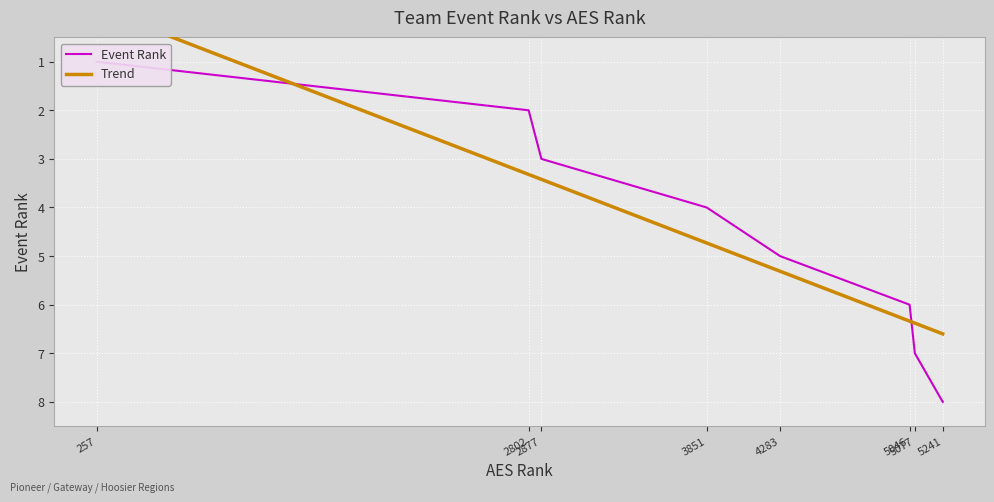

At which category is the sum across all series the highest?

5241